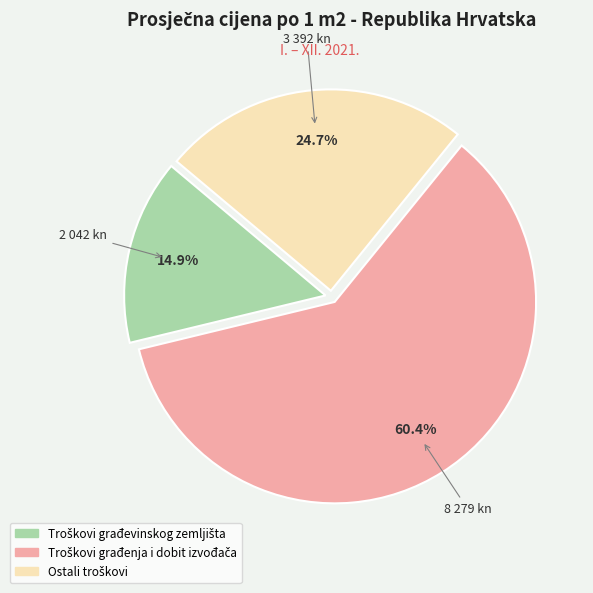

Count the number of slices in the pie.

3